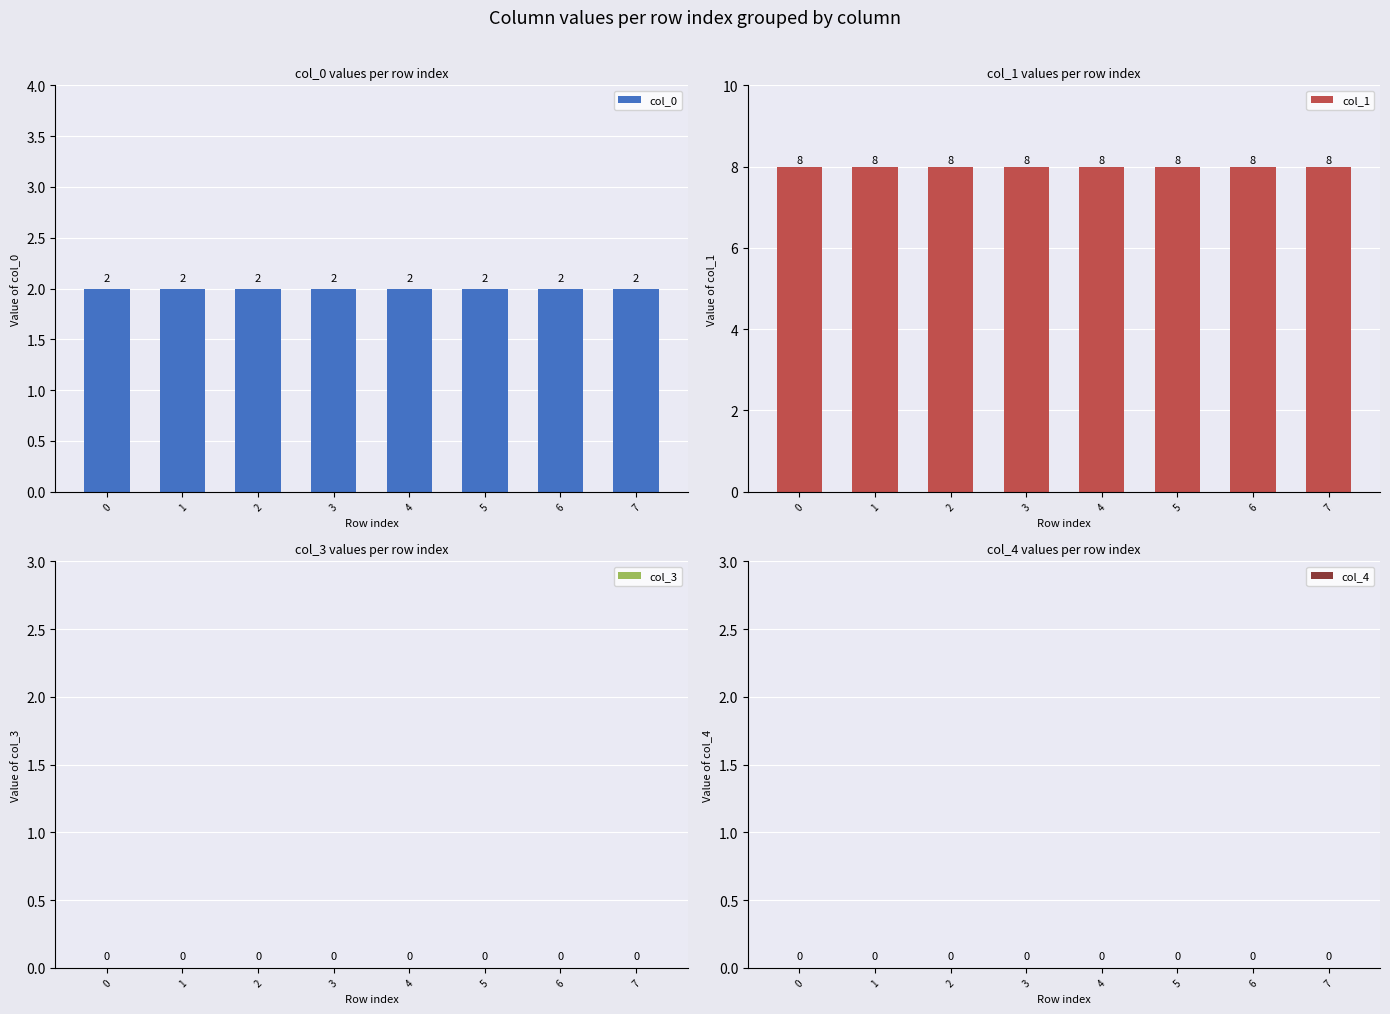

The value of col_0 at 0 is 2. True or false?

True